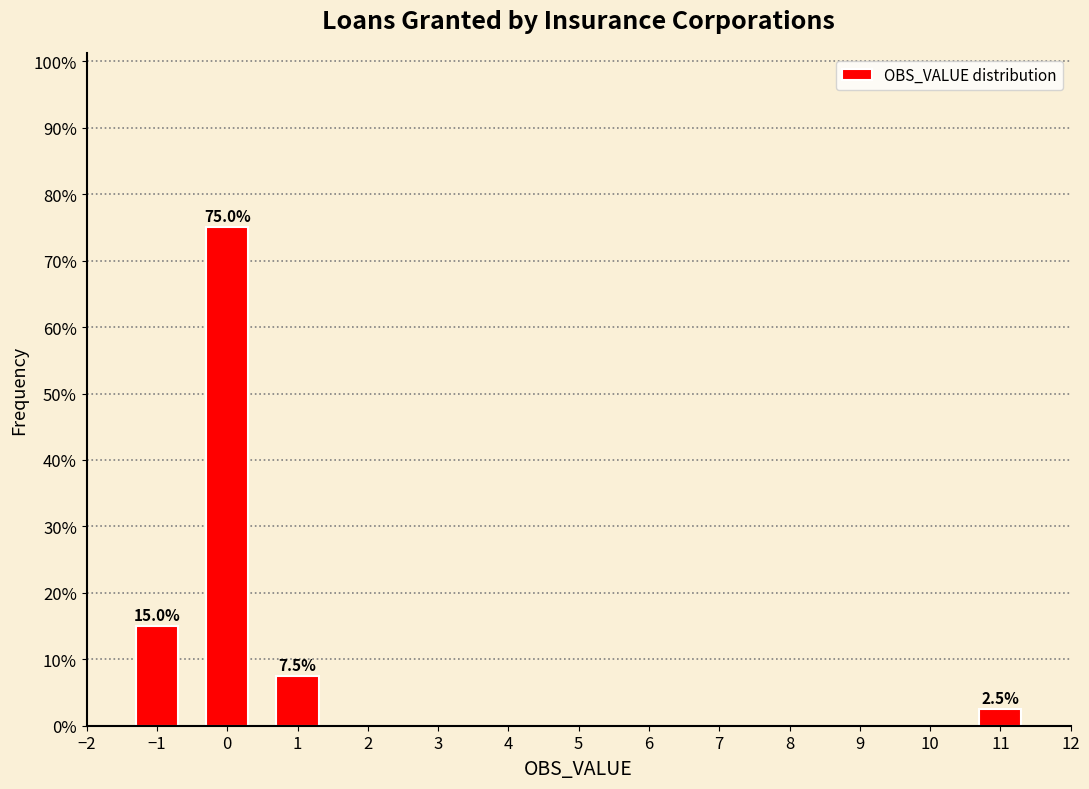

Reading left to right, what are all the values shown in this chart?

15.0	75.0	7.5	2.5